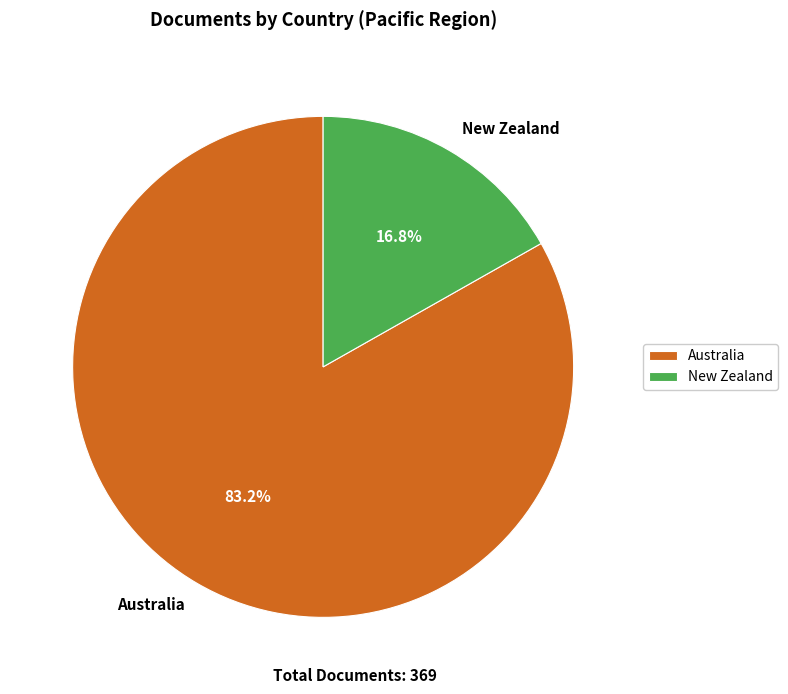

To the nearest percent, what percentage of the pie is Australia?

83%